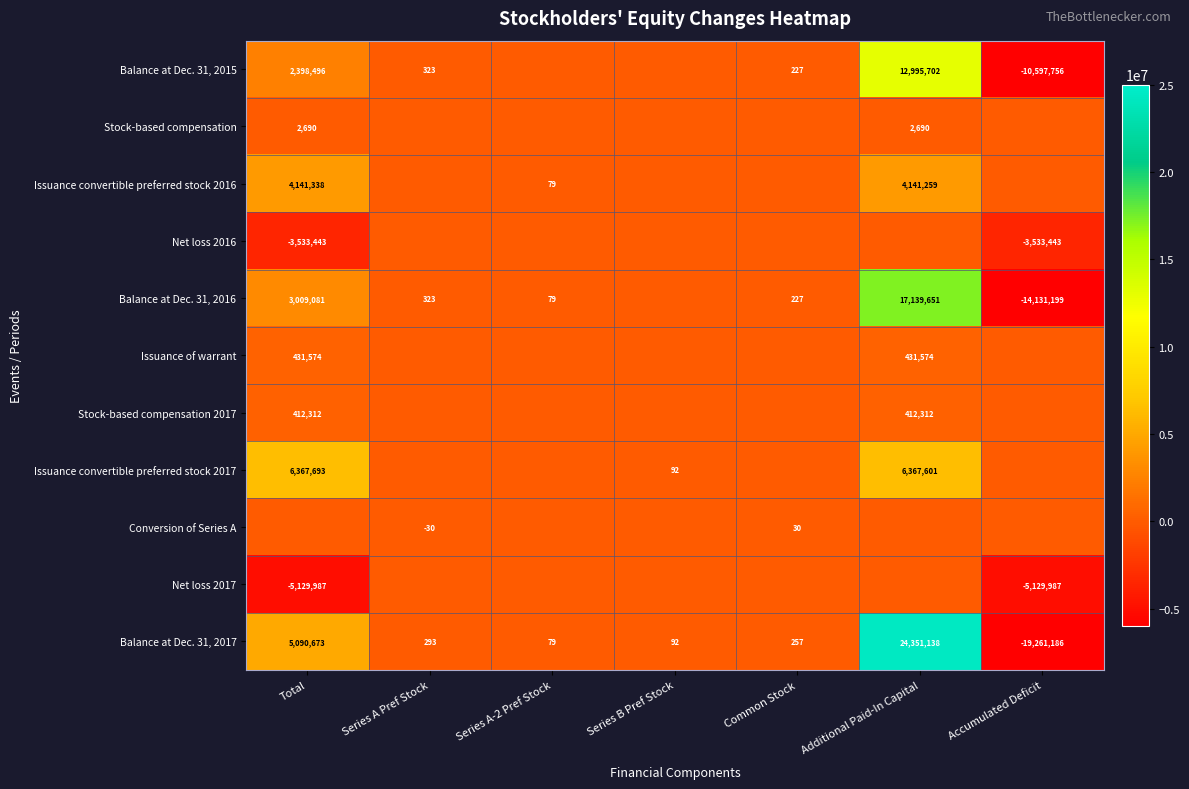

True or false: Balance at Dec. 31, 2016 has a value of 4783650 at Total.

False